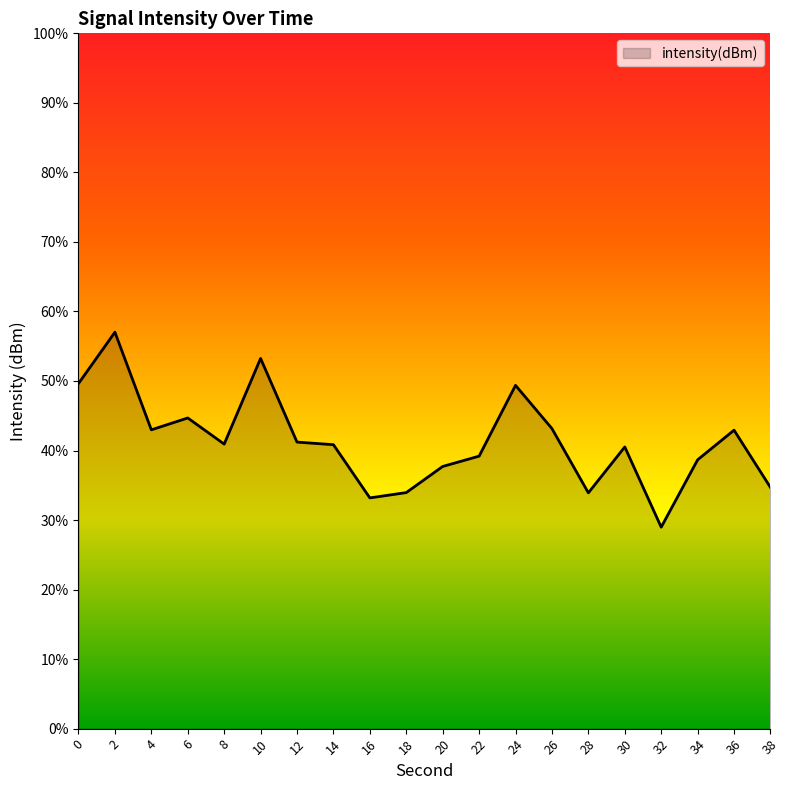

The chart shows a value of -132.9 at 14. True or false?

False